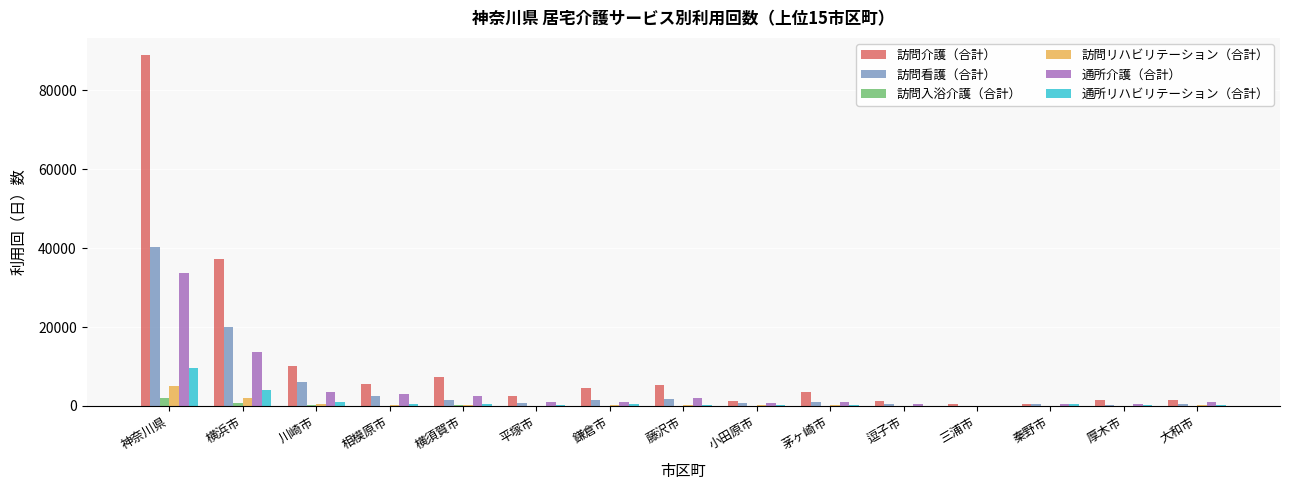

At which category is the sum across all series the highest?

神奈川県